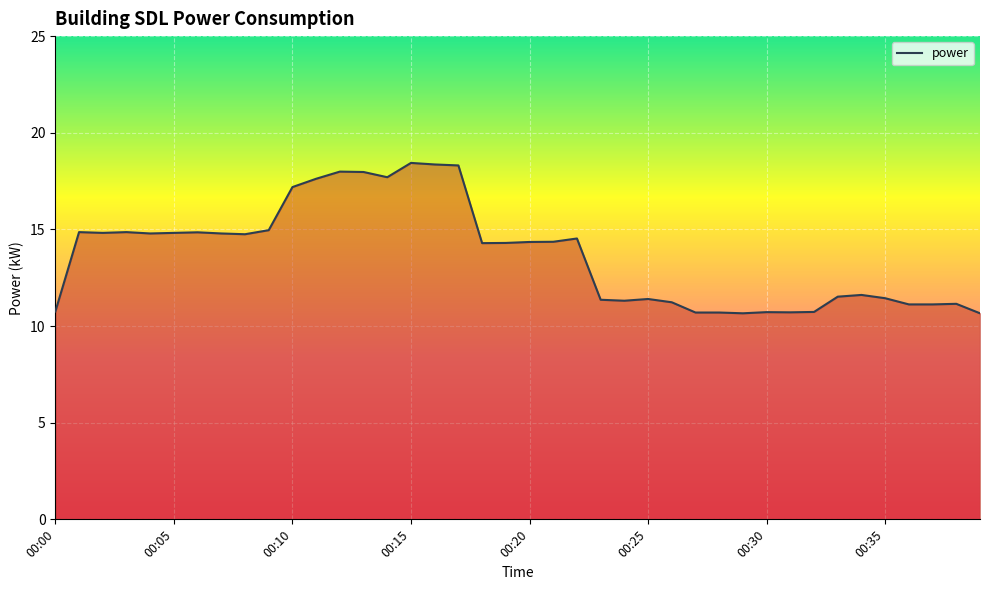

What is the maximum value shown in the chart?

18.4